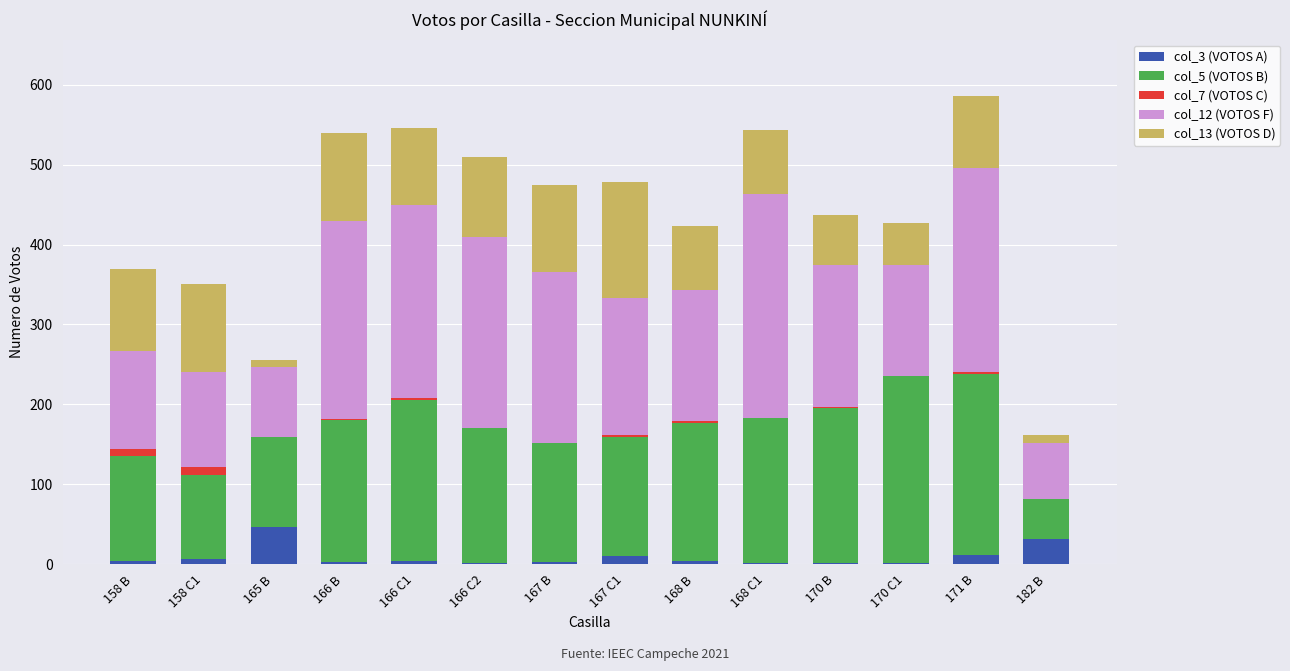

Between 166 B and 167 C1, which series saw the biggest shift?

col_12 (VOTOS F)